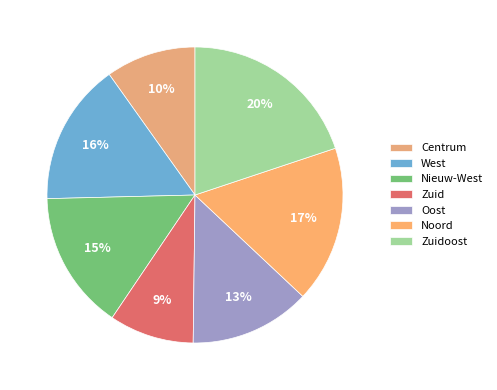

Combined, what portion of the pie is Oost and Zuid?

22.4%